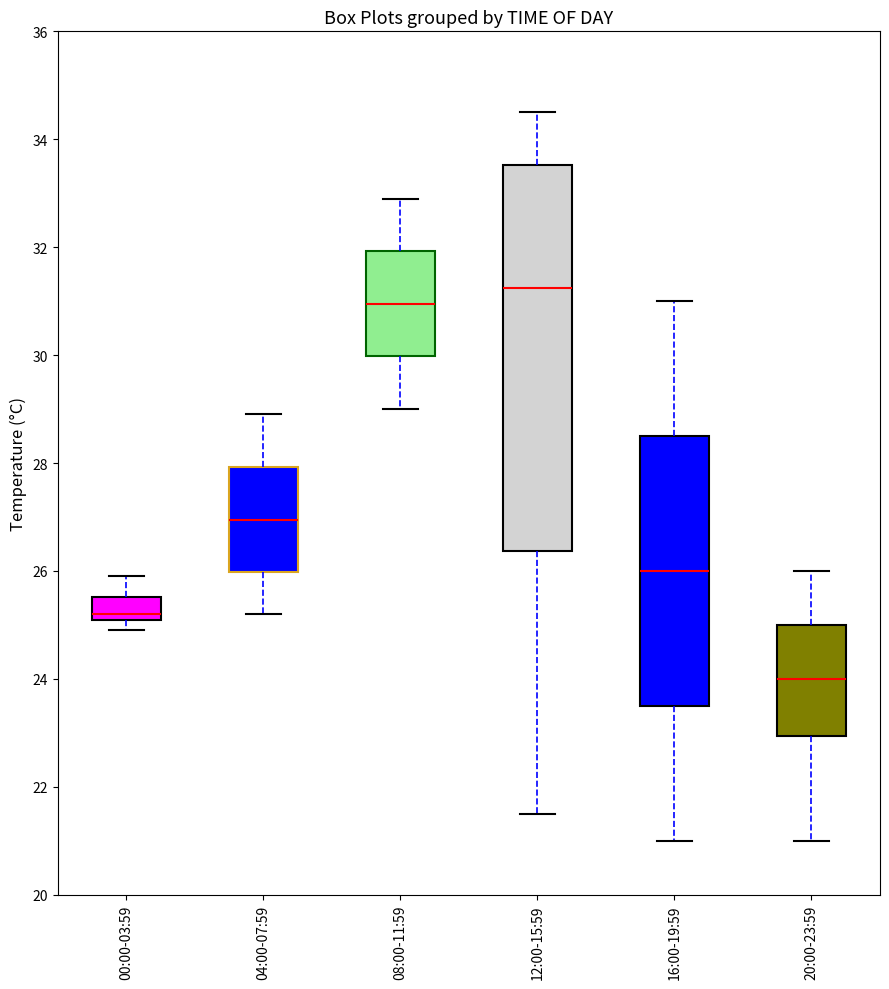

Which box's median line is the lowest?

20:00-23:59